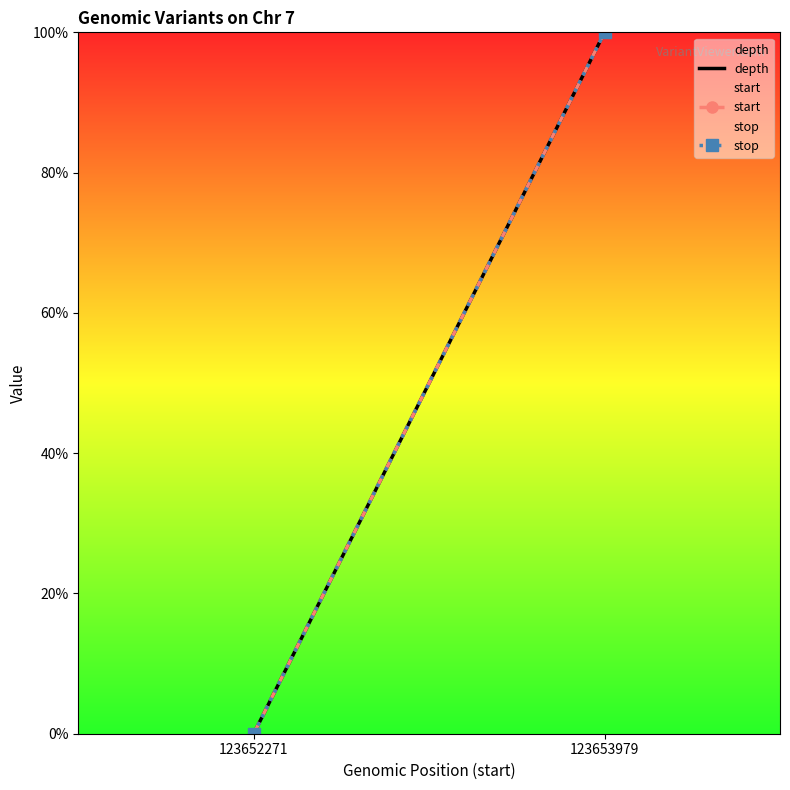

Reading right to left, extract all data points from this chart.

depth: 100	0
start: 100	0
stop: 100	0